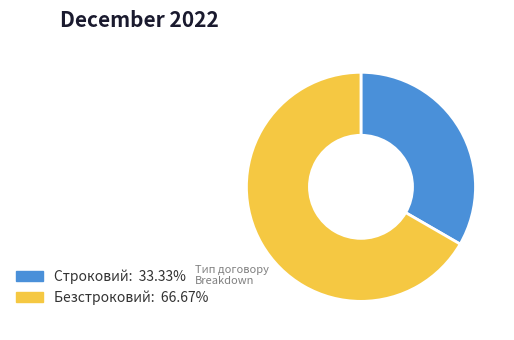

Is the sum of Строковий and Безстроковий greater than half?

Yes